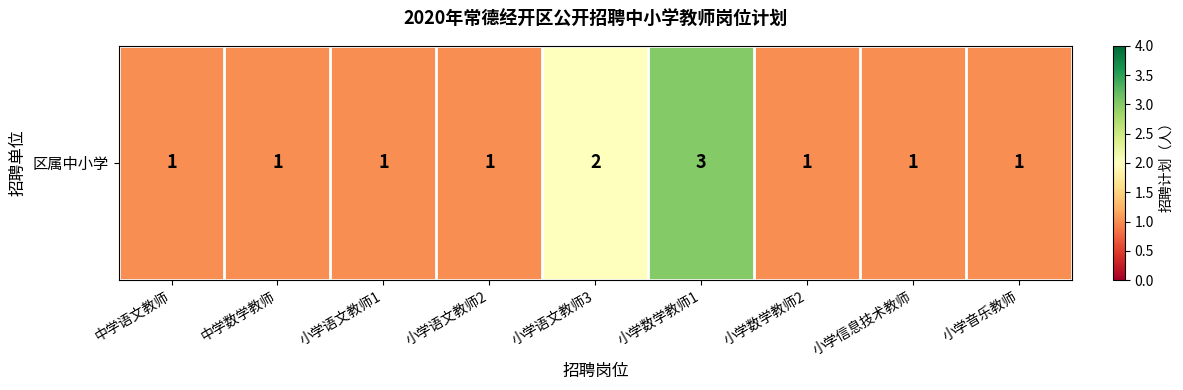

Which label corresponds to the largest value in the chart?

小学数学教师1